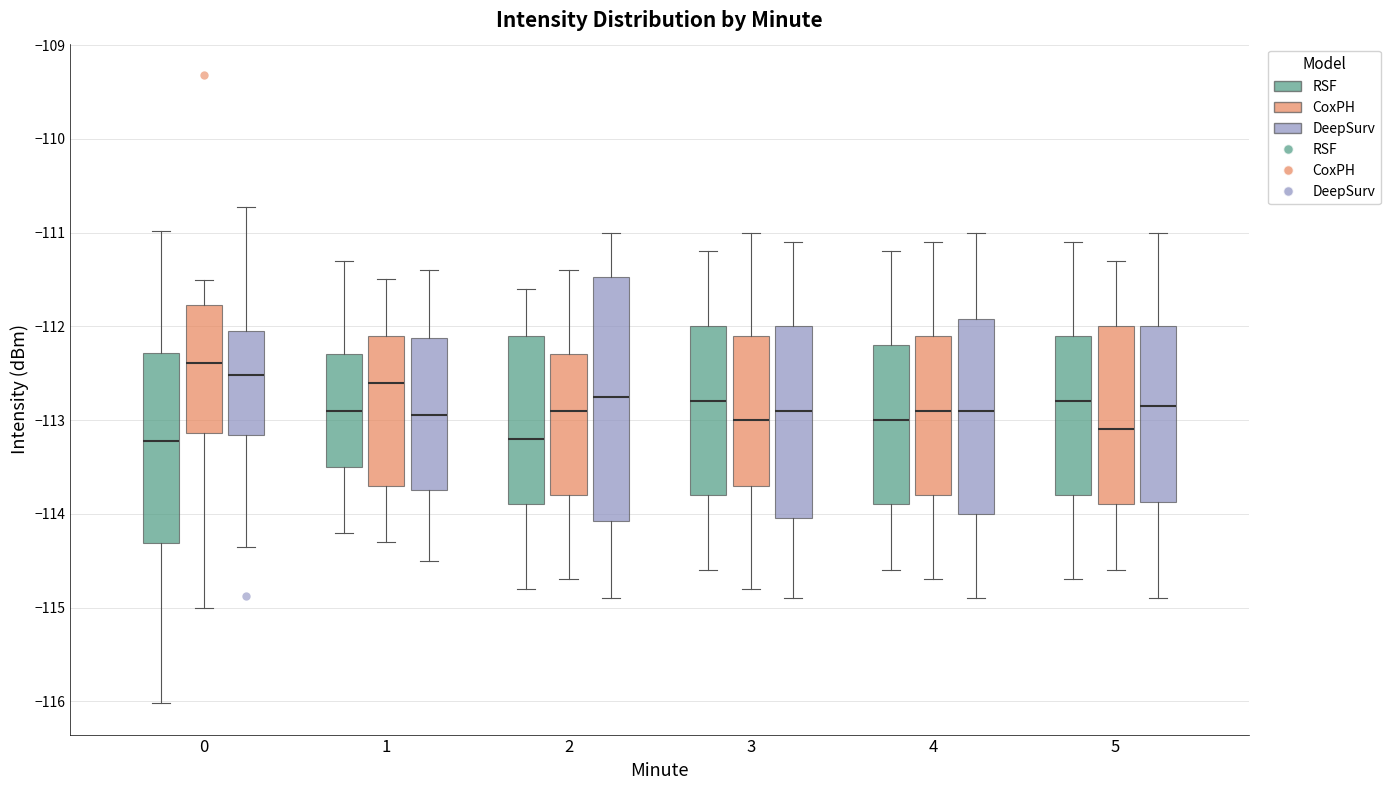

Where is the lower edge of the box for 5 (CoxPH) on the y-axis? The values are not printed on the chart, so give them approximately, as read against the axis.

-113.9